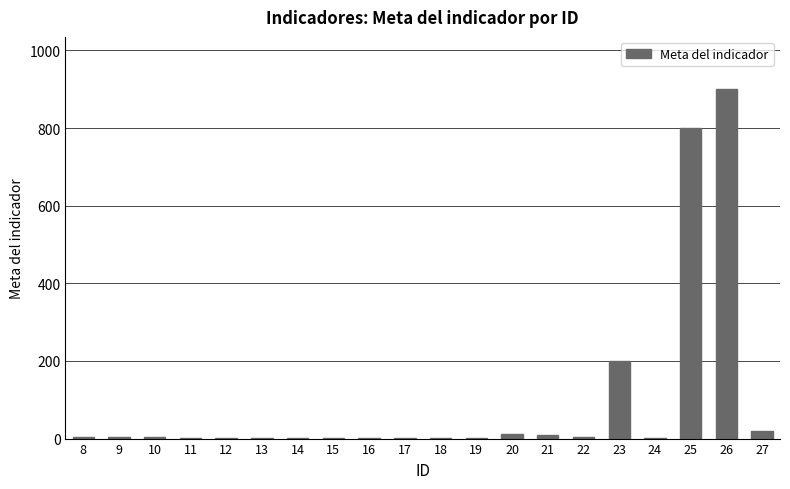

Which category has the highest value across all series?

26